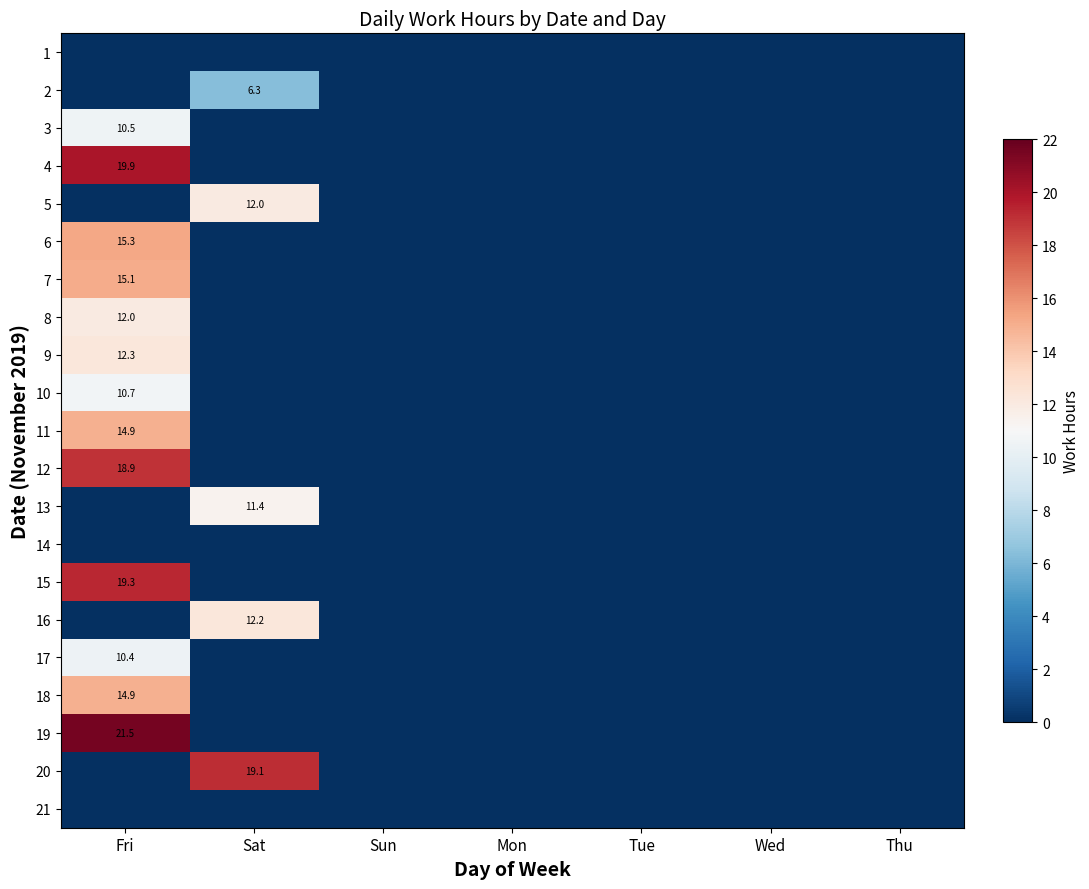

Rank the series at Tue from highest to lowest value.

1, 2, 3, 4, 5, 6, 7, 8, 9, 10, 11, 12, 13, 14, 15, 16, 17, 18, 19, 20, 21